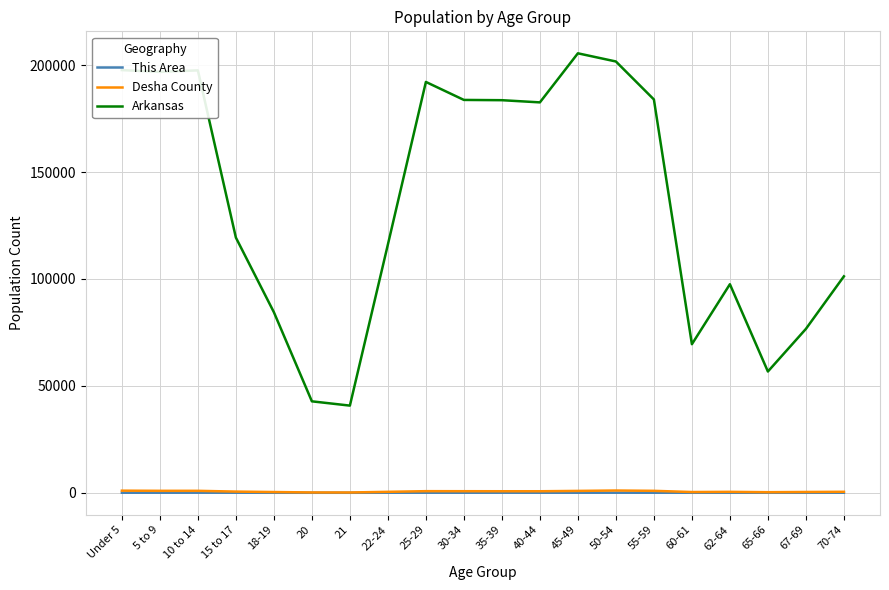

Which series changed the most between 21 and 55-59?

Arkansas